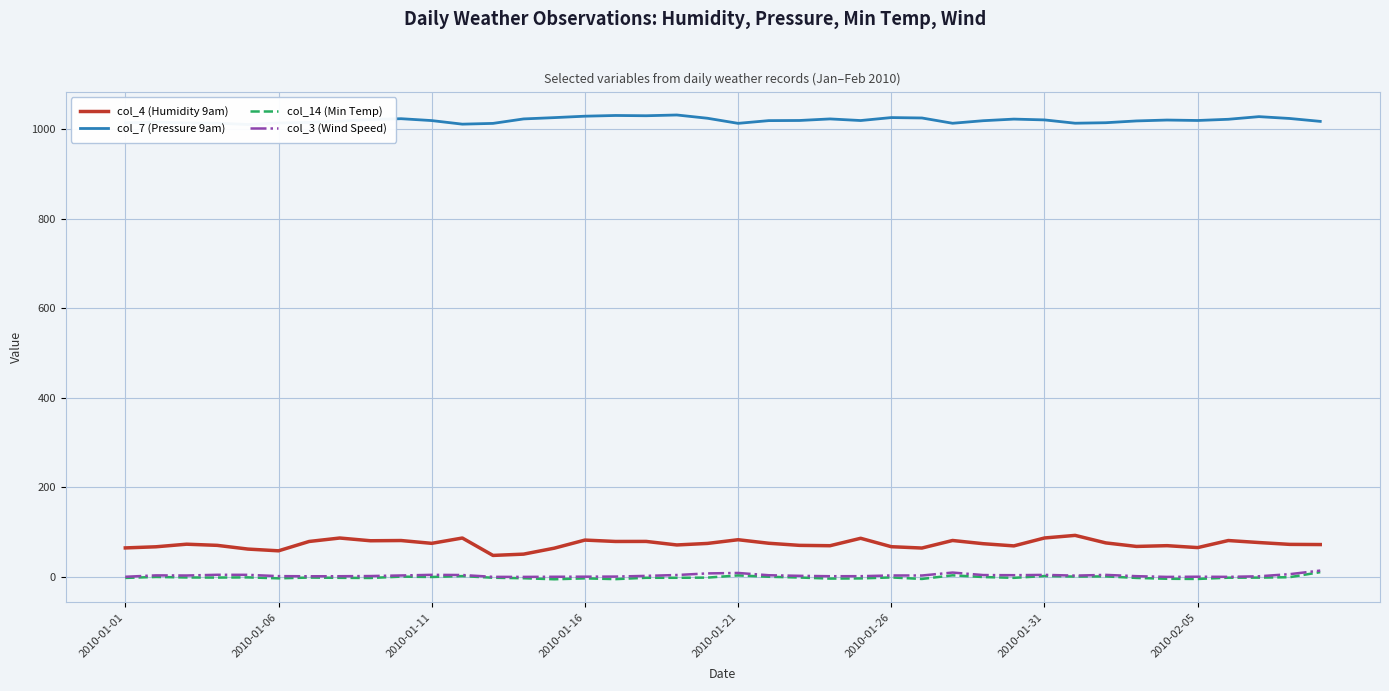

What is the minimum value for col_7 (Pressure 9am)?

1010.6